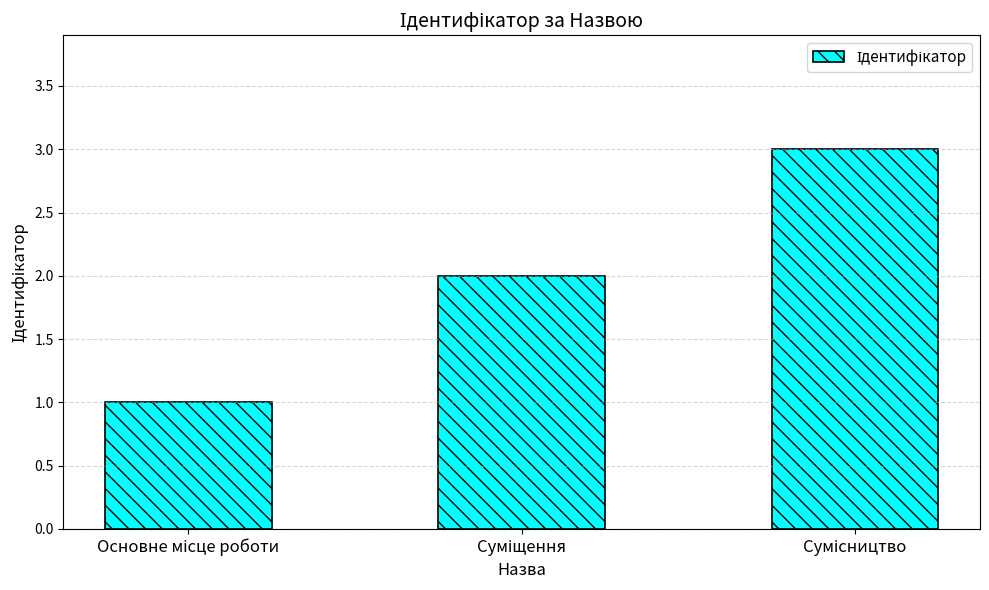

What is the sum of all values?

6